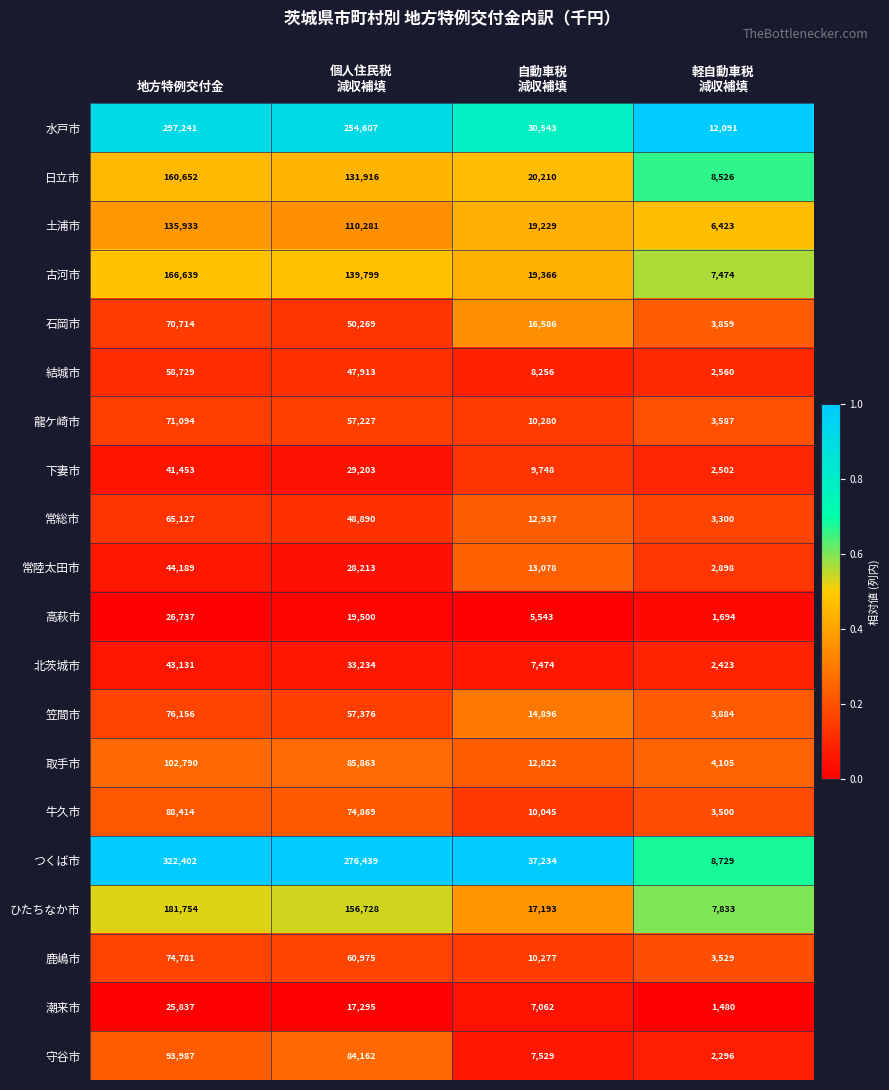

Which series has the widest spread of values?

つくば市